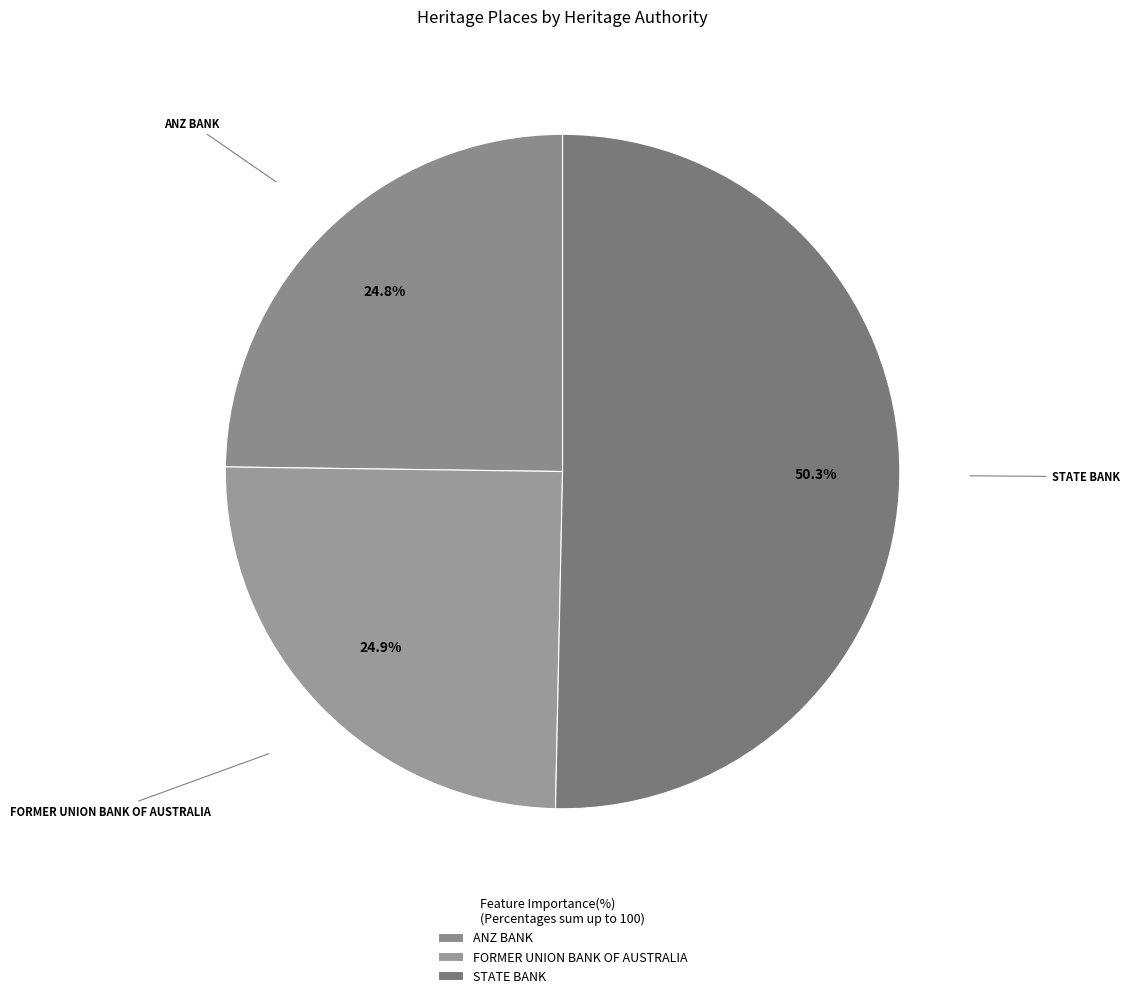

What percentage is the ANZ BANK slice, to the nearest percent?

25%